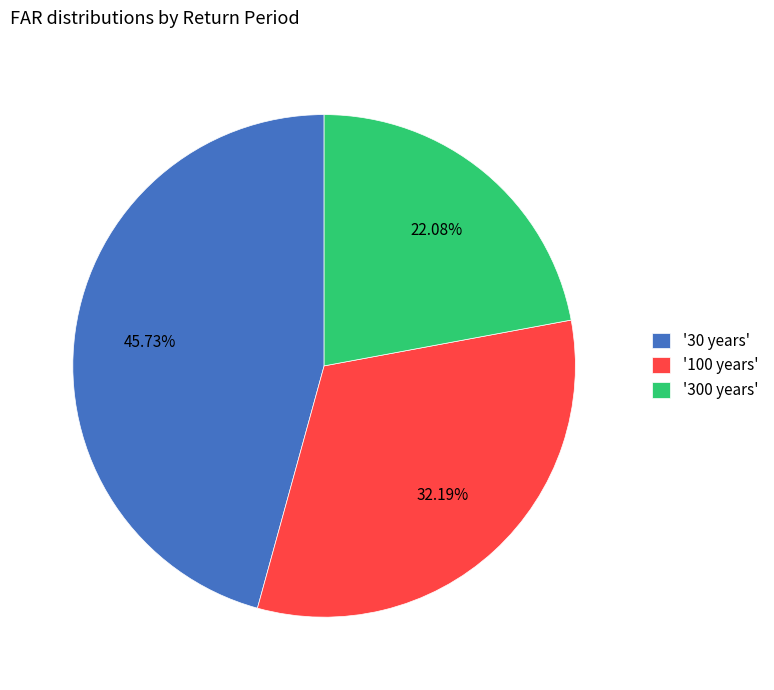

Is the sum of '30 years' and '100 years' greater than half?

Yes